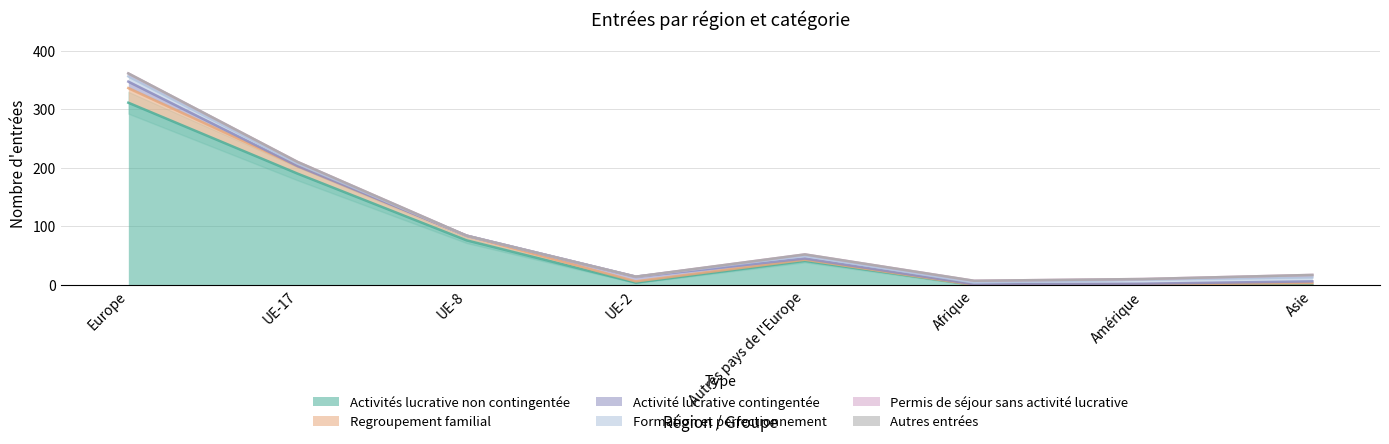

Count the number of data series in this chart.

6